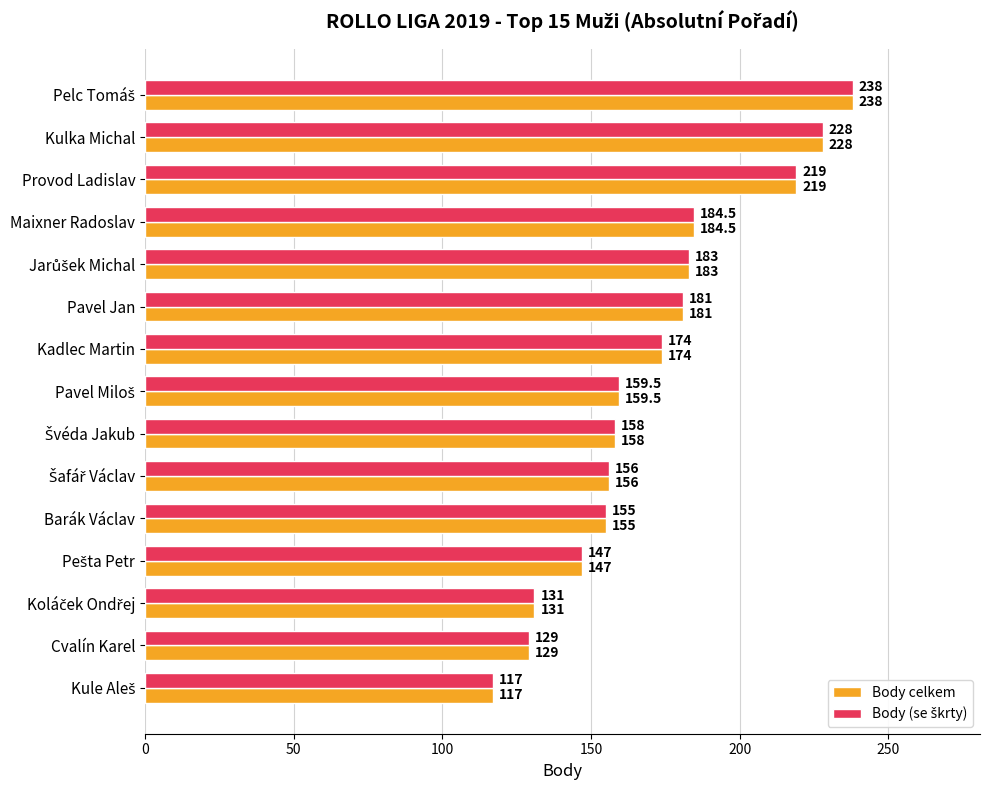

Is it true that Body celkem equals 273.8 at Pavel Jan?

False